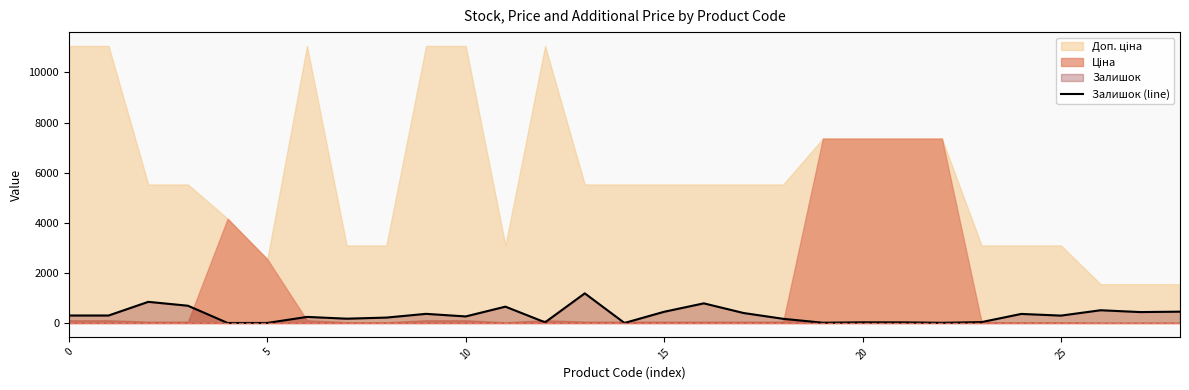

What is the highest value of the Залишок (line) series?

1184